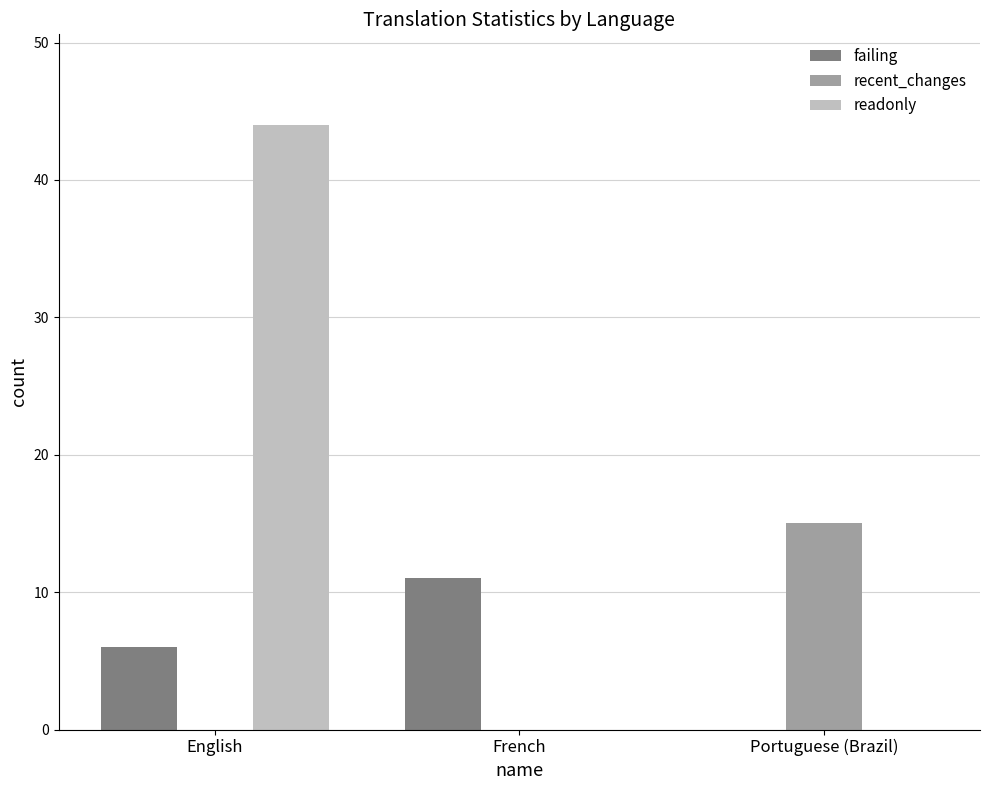

What is the sum of all failing values?

17